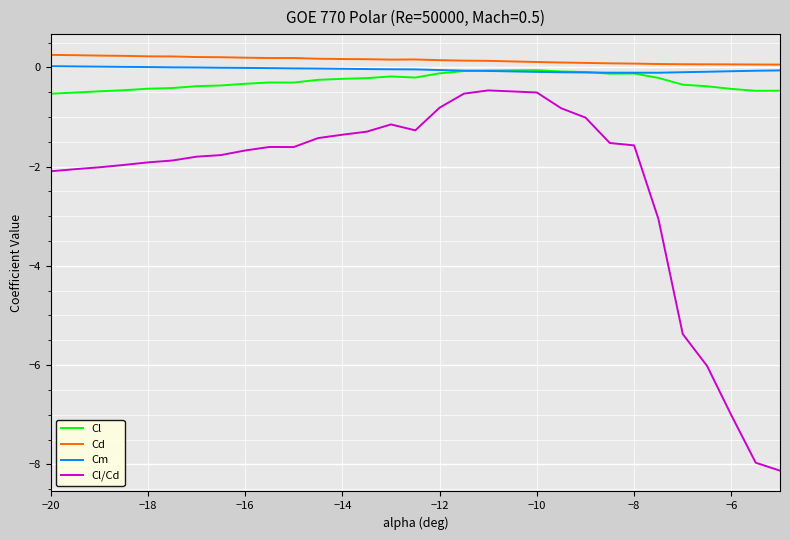

True or false: Cl and Cl/Cd intersect in this chart.

False